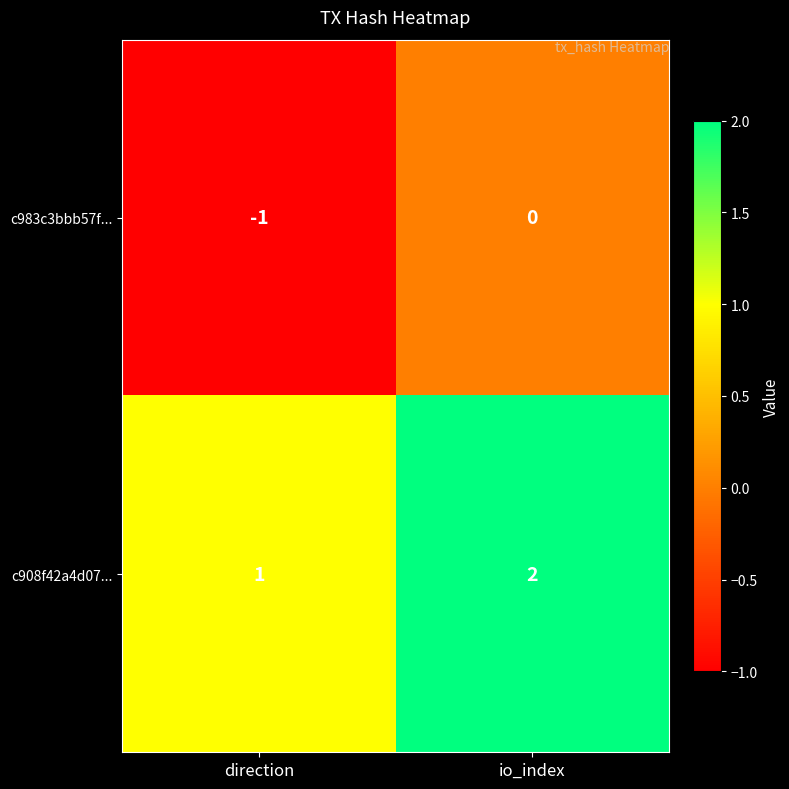

What is the difference between the highest and lowest values at io_index?

2